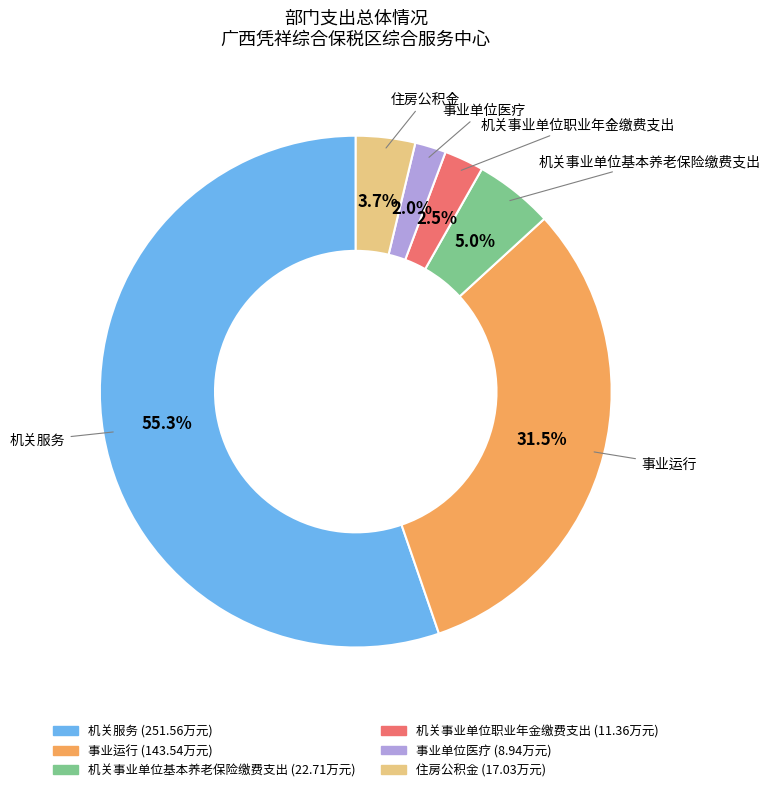

To the nearest percent, what portion does 事业单位医疗 represent?

2%